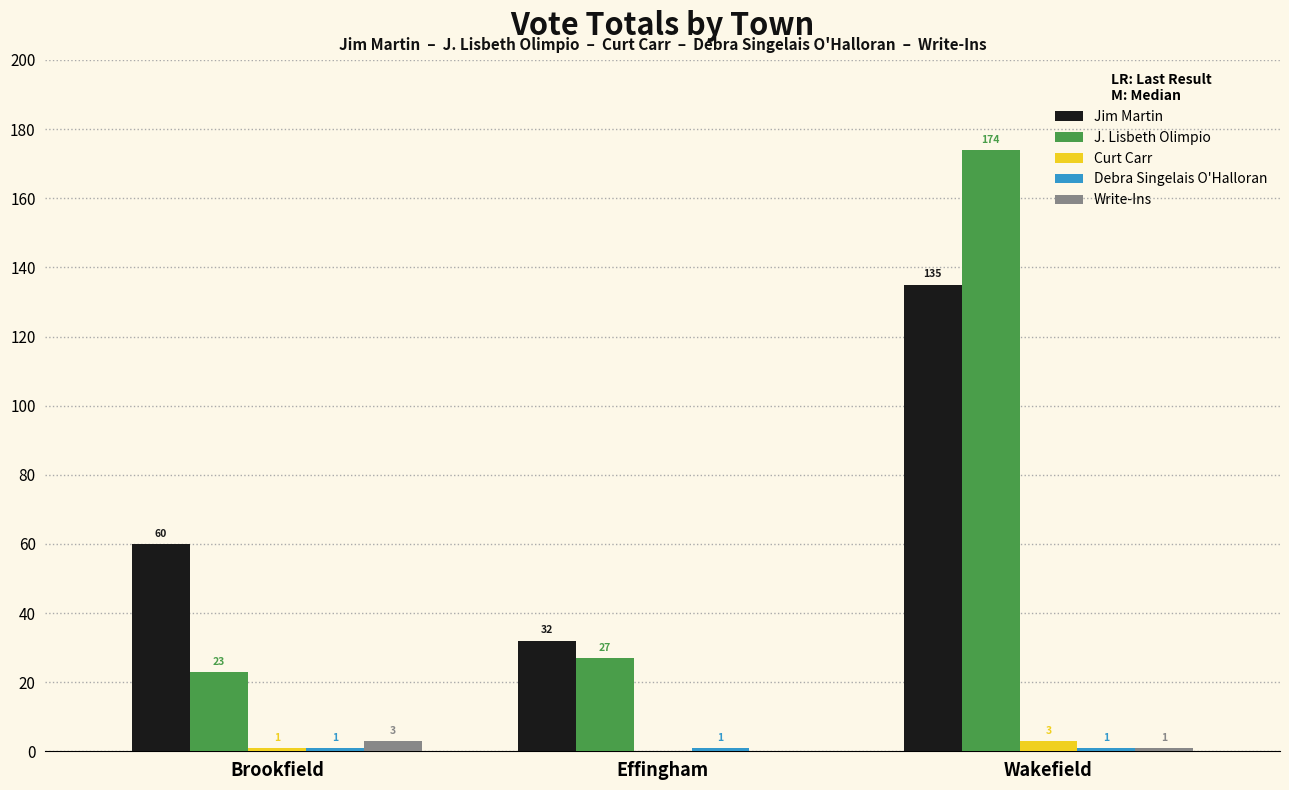

How many Write-Ins values are between 0 and 3?

3